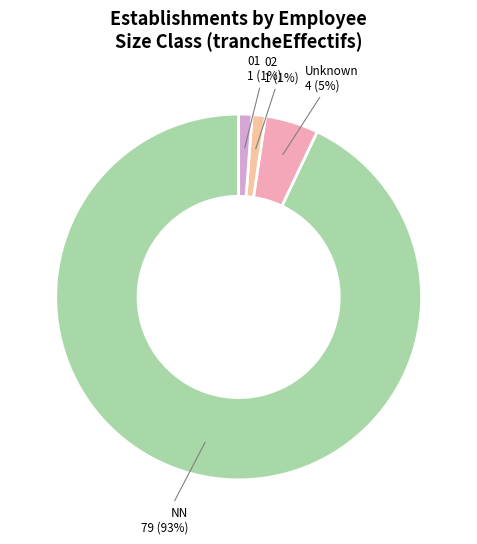

Which category has the biggest portion of the pie?

NN